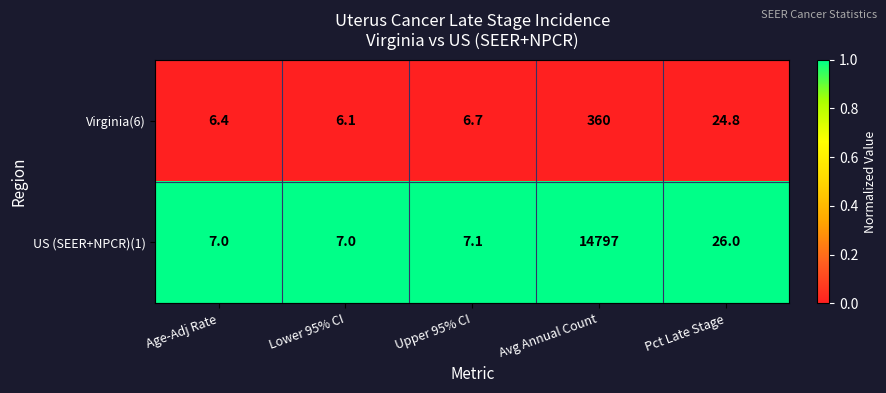

Rank the series at Avg Annual Count from lowest to highest value.

Virginia(6), US (SEER+NPCR)(1)